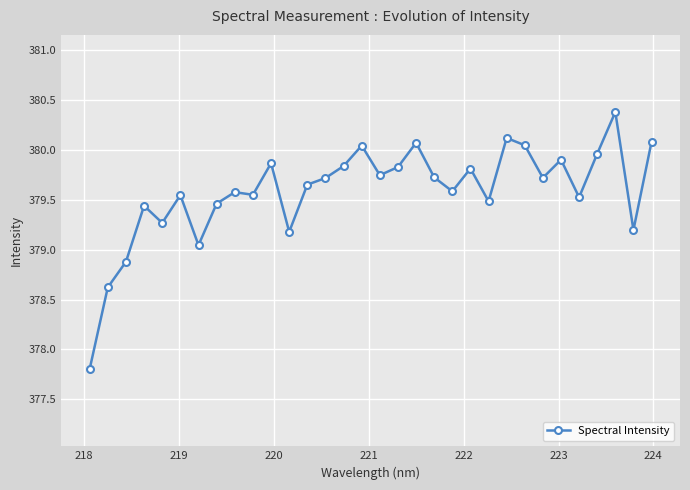

What is the greatest value displayed?

380.4